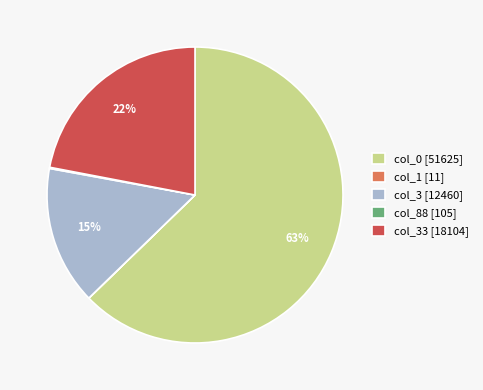

Is it true that col_0 [51625] is 63% of the pie?

True